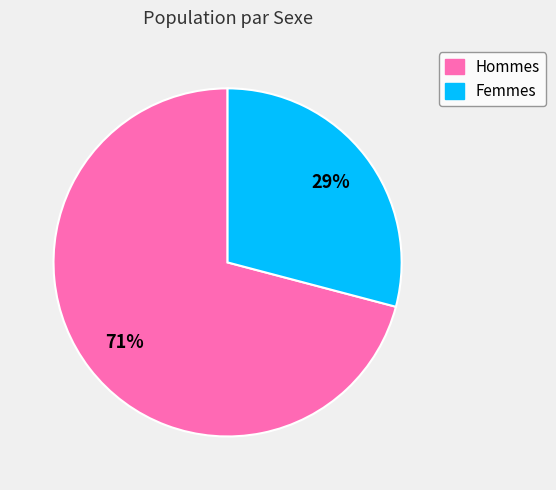

To the nearest percent, what is the average slice percentage?

50%